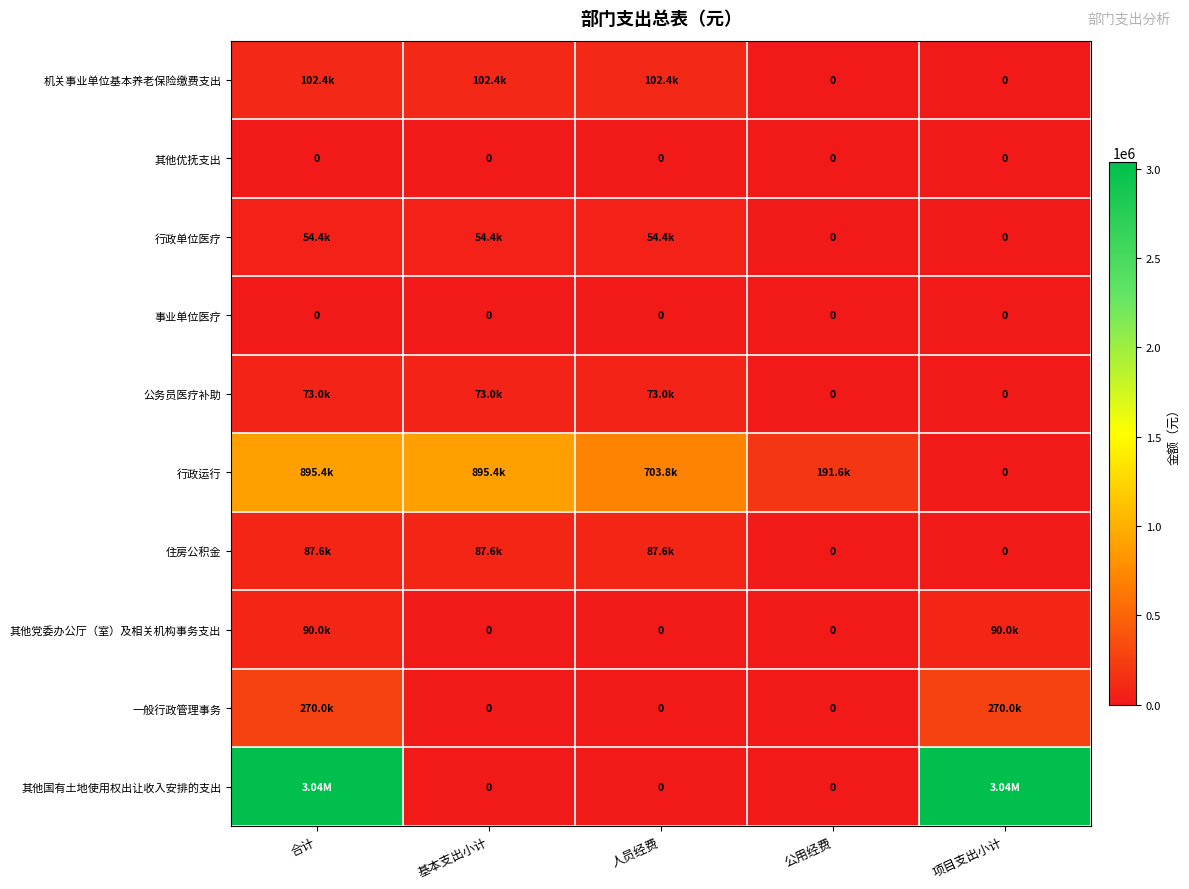

At 公用经费, list the series in order from smallest to largest.

机关事业单位基本养老保险缴费支出, 其他优抚支出, 行政单位医疗, 事业单位医疗, 公务员医疗补助, 住房公积金, 其他党委办公厅（室）及相关机构事务支出, 一般行政管理事务, 其他国有土地使用权出让收入安排的支出, 行政运行